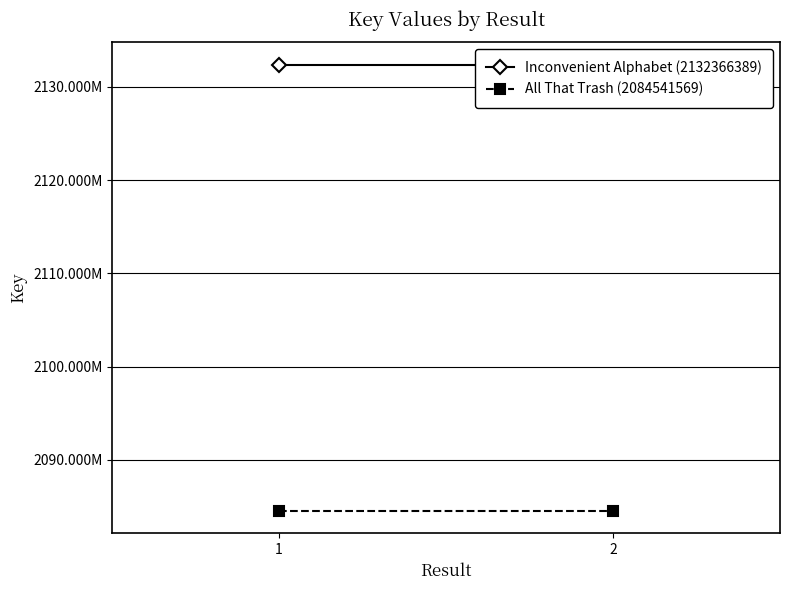

List the series in order of their overall mean, lowest first.

All That Trash (2084541569), Inconvenient Alphabet (2132366389)